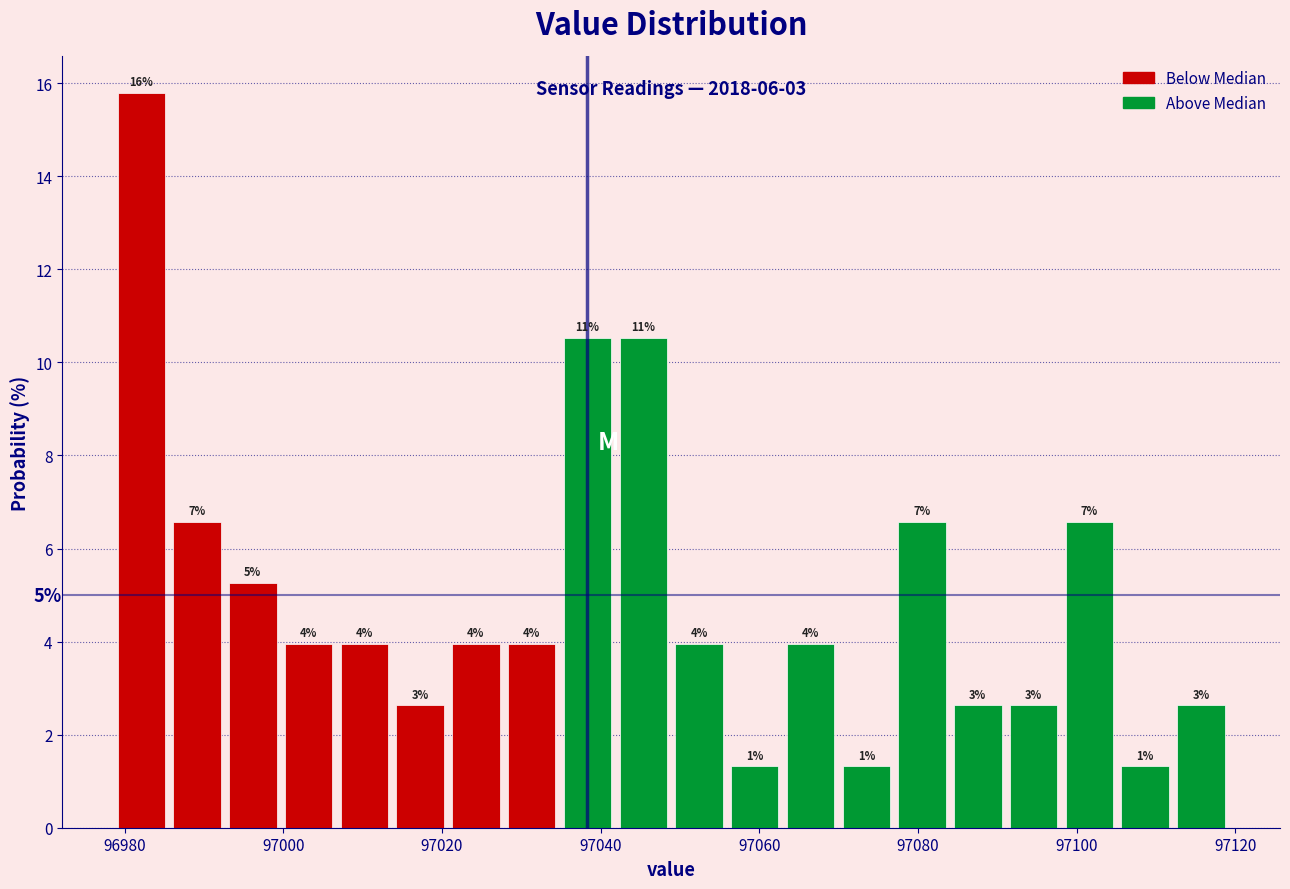

Around what value on the x-axis is the tallest bar? Give the approximate position of its centre, as read against the axis.

96982